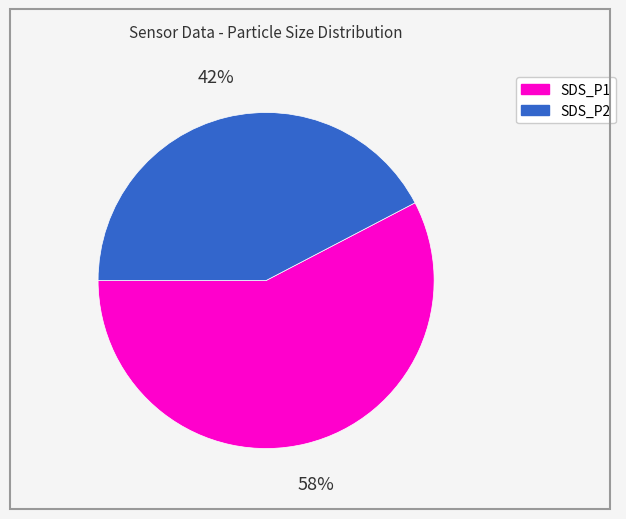

Is the sum of SDS_P2 and SDS_P1 greater than half?

Yes